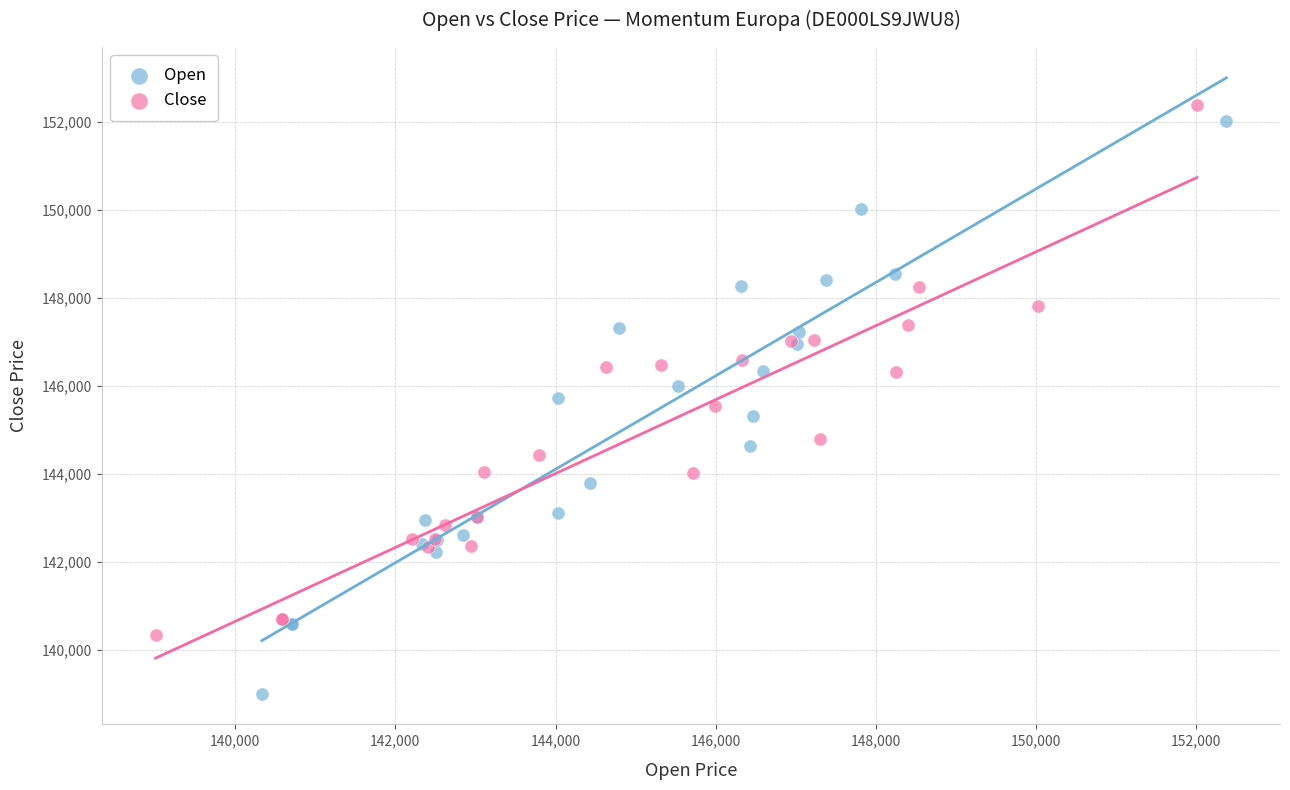

What are all the series names shown in the legend?

Open, Close